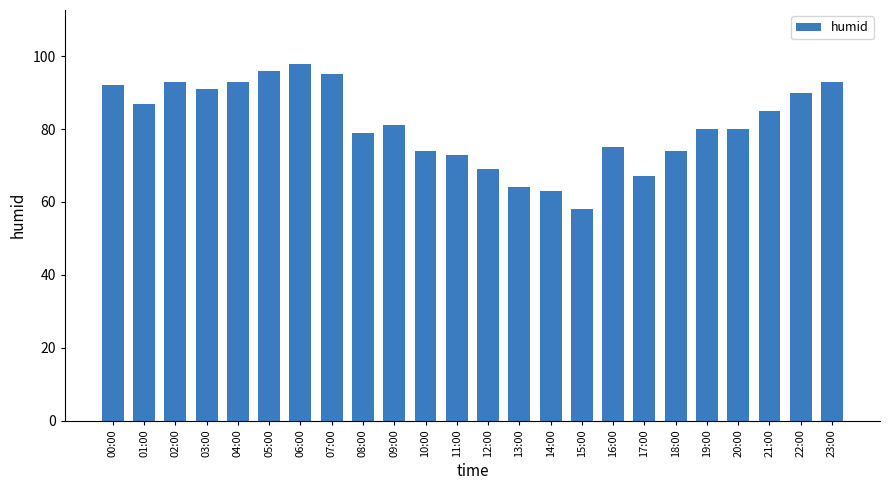

Approximately how many times larger is the value at 08:00 compared to 15:00?

1.4